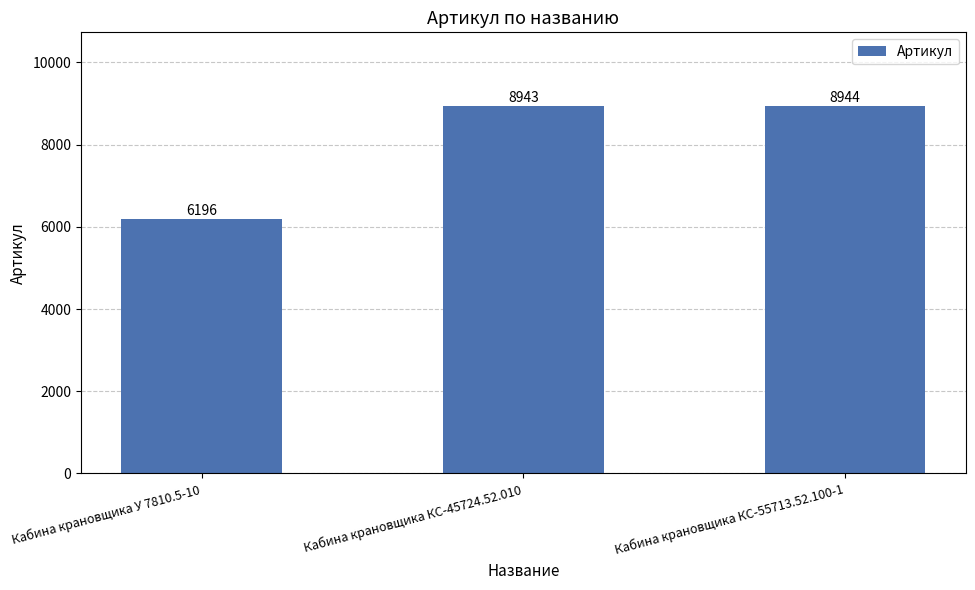

What is the greatest value displayed?

8944